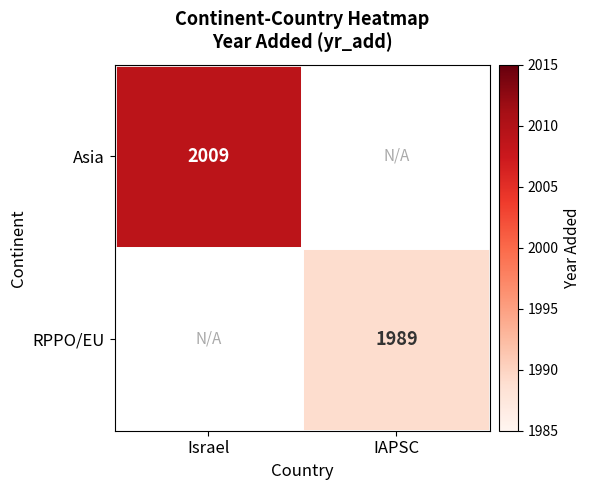

The value of RPPO/EU at IAPSC is 3556. True or false?

False